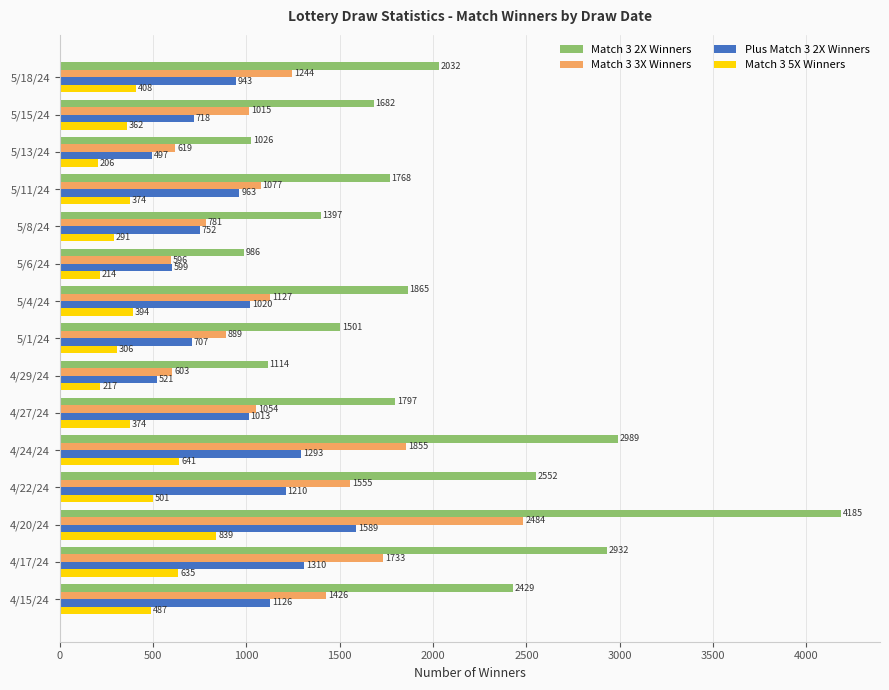

Rank the series by their maximum value, from lowest to highest.

Match 3 5X Winners, Plus Match 3 2X Winners, Match 3 3X Winners, Match 3 2X Winners